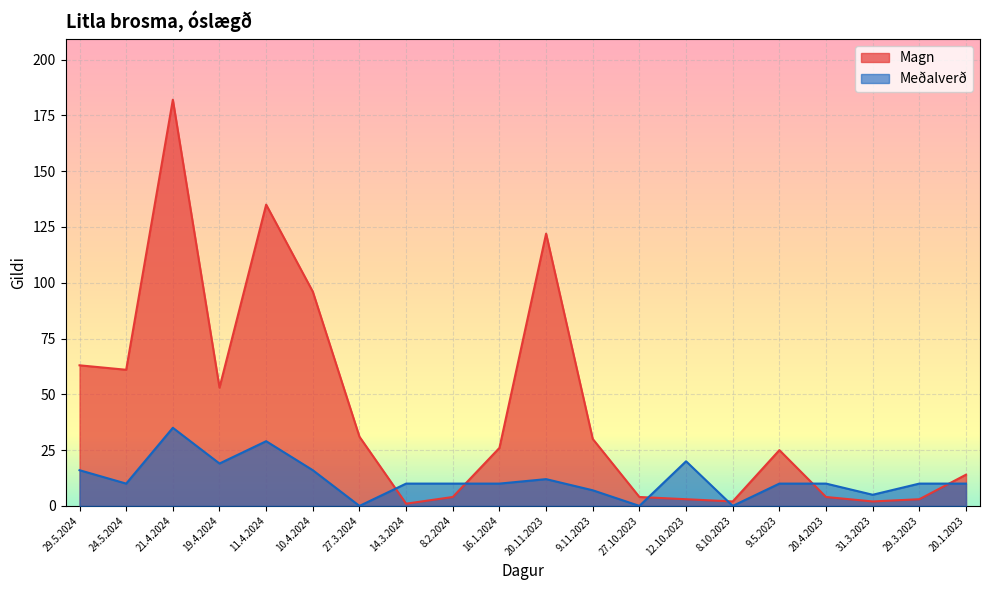

In Magn, how many points are lower than both neighbors (excluding endpoints)?

5